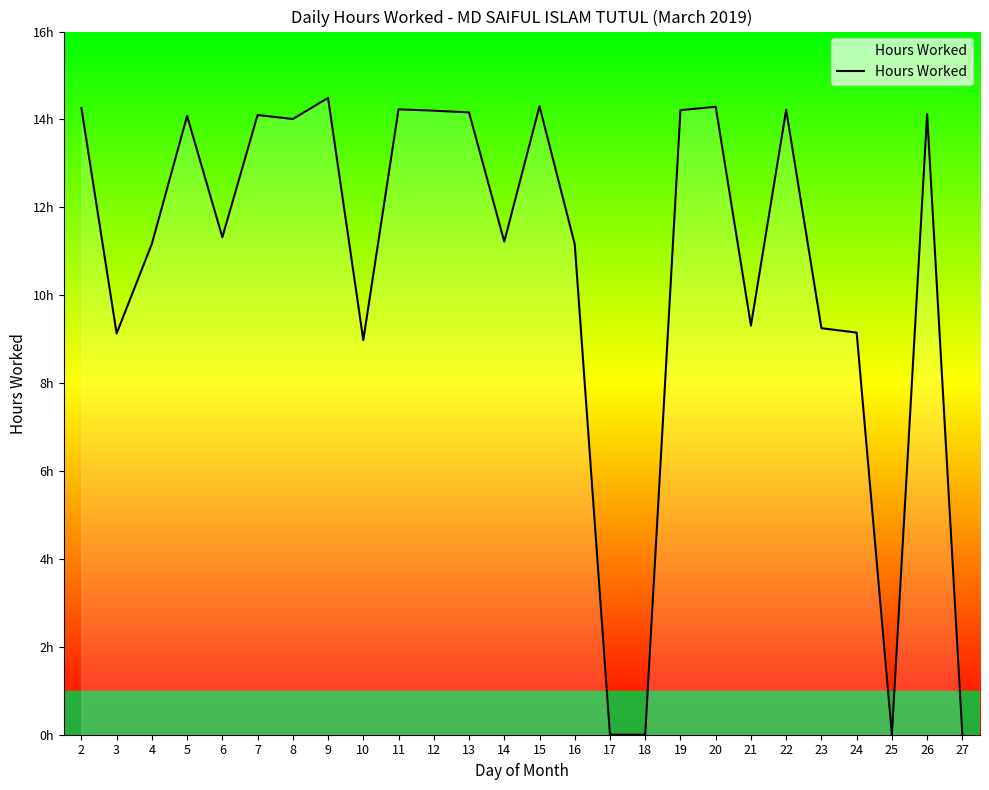

True or false: the data shows 8.1 at 20.

False